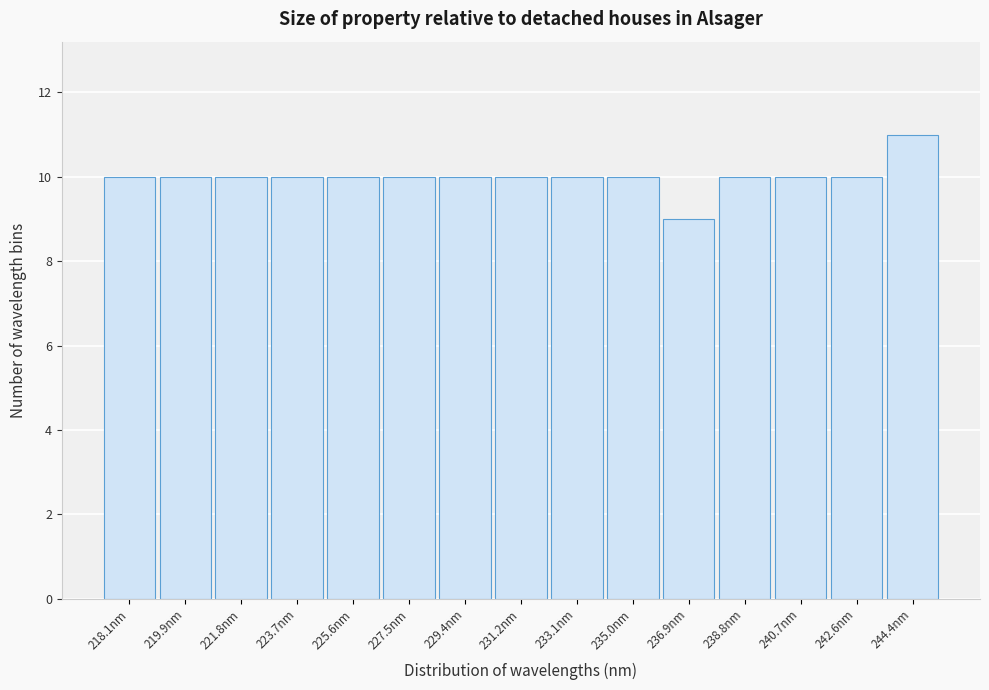

Reading left to right, extract all data points from this chart.

10	10	10	10	10	10	10	10	10	10	9	10	10	10	11